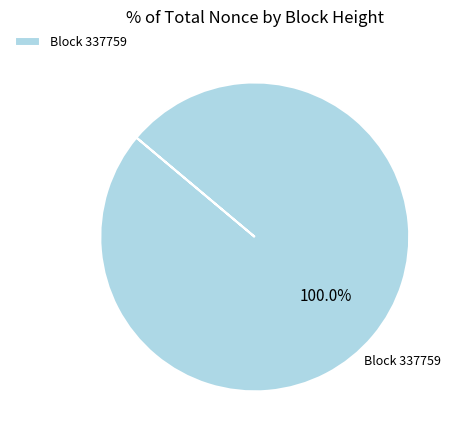

Count the number of slices in the pie.

1